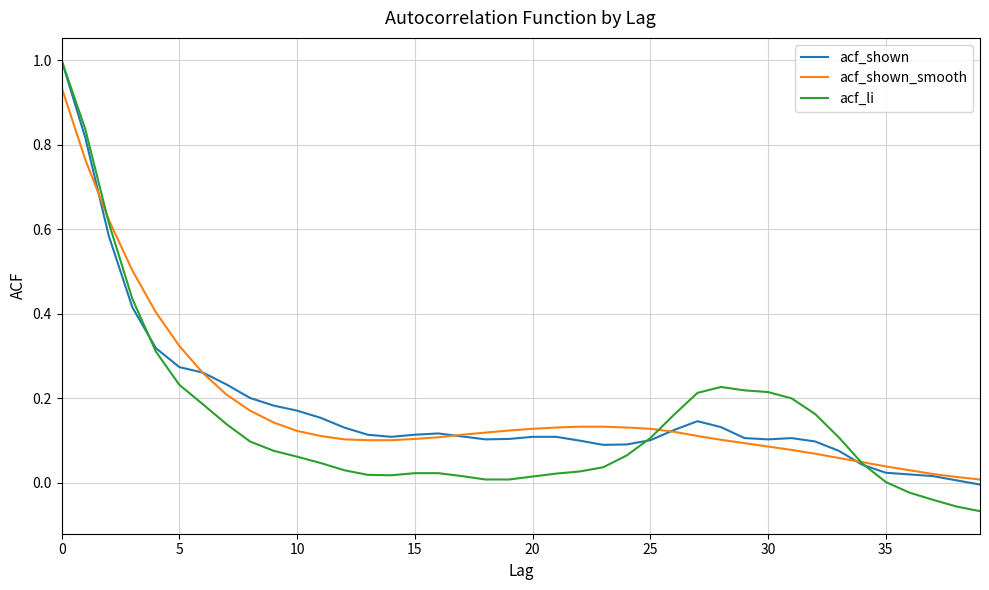

Which series has the widest spread of values?

acf_li